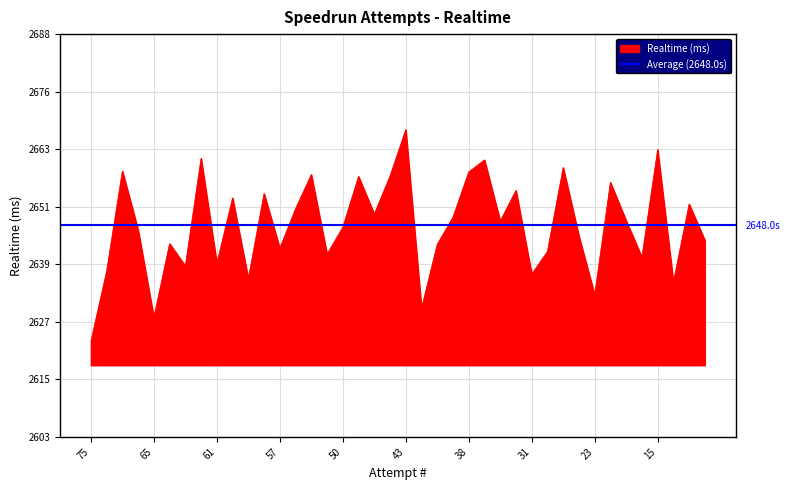

Count the number of categories in the chart.

40